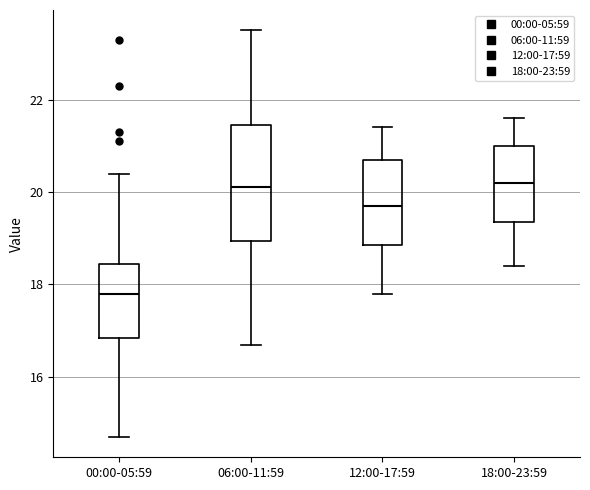

Where is the upper edge of the box for 00:00-05:59 on the y-axis? The values are not printed on the chart, so give them approximately, as read against the axis.

18.4